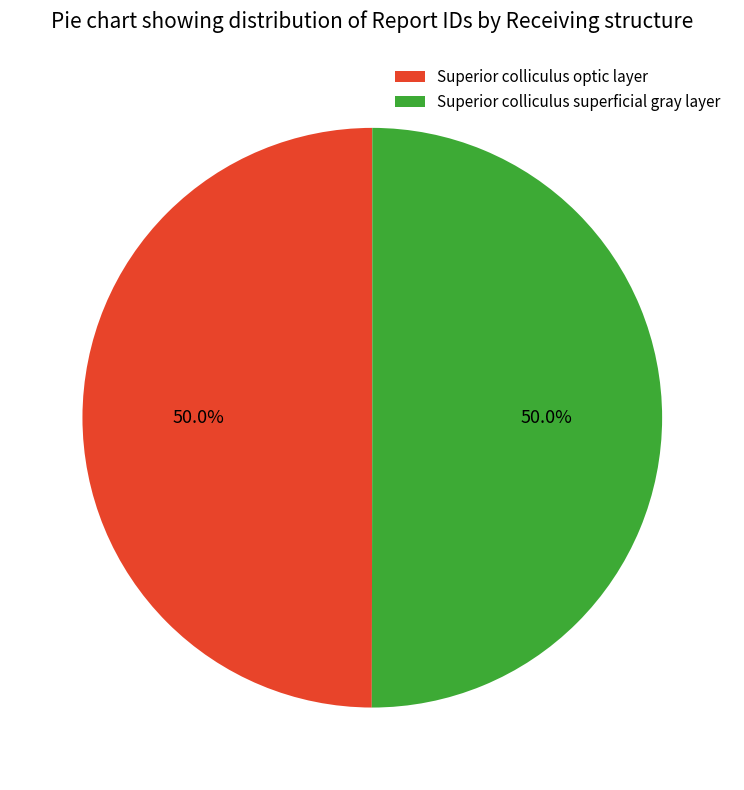

Do Superior colliculus superficial gray layer and Superior colliculus optic layer together represent more than half of the pie?

Yes